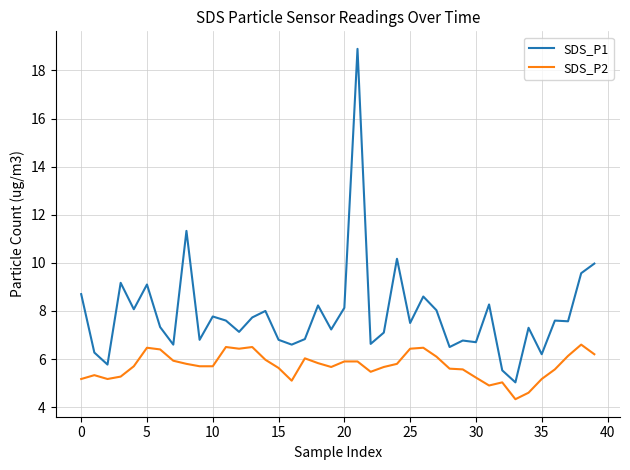

Which series has the largest range (max minus min)?

SDS_P1